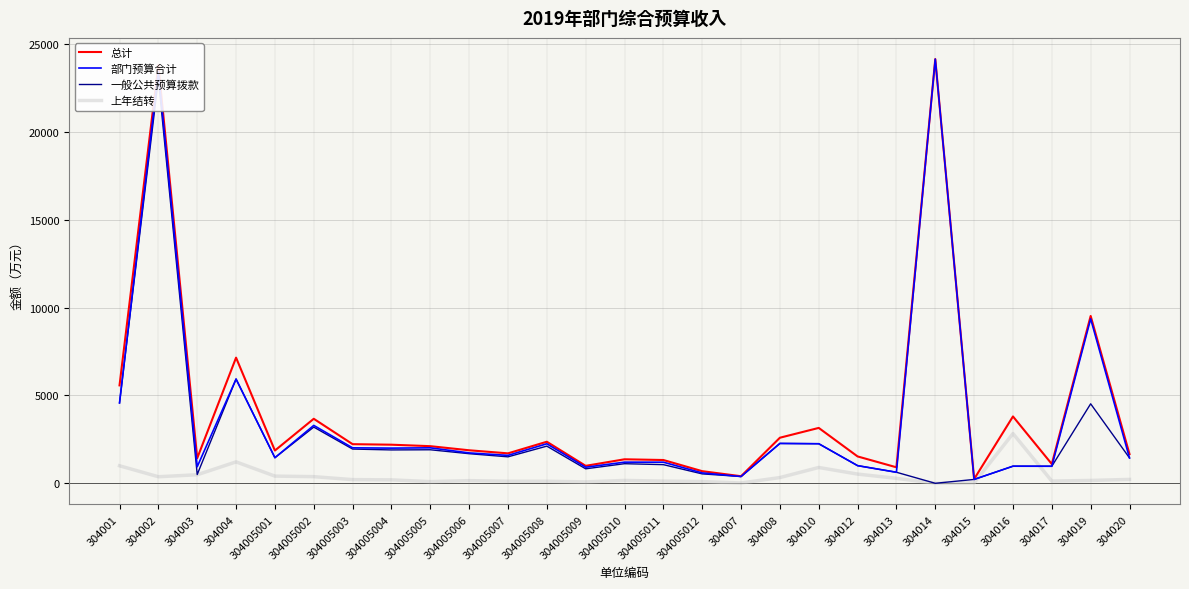

Does the chart have visible grid lines?

Yes